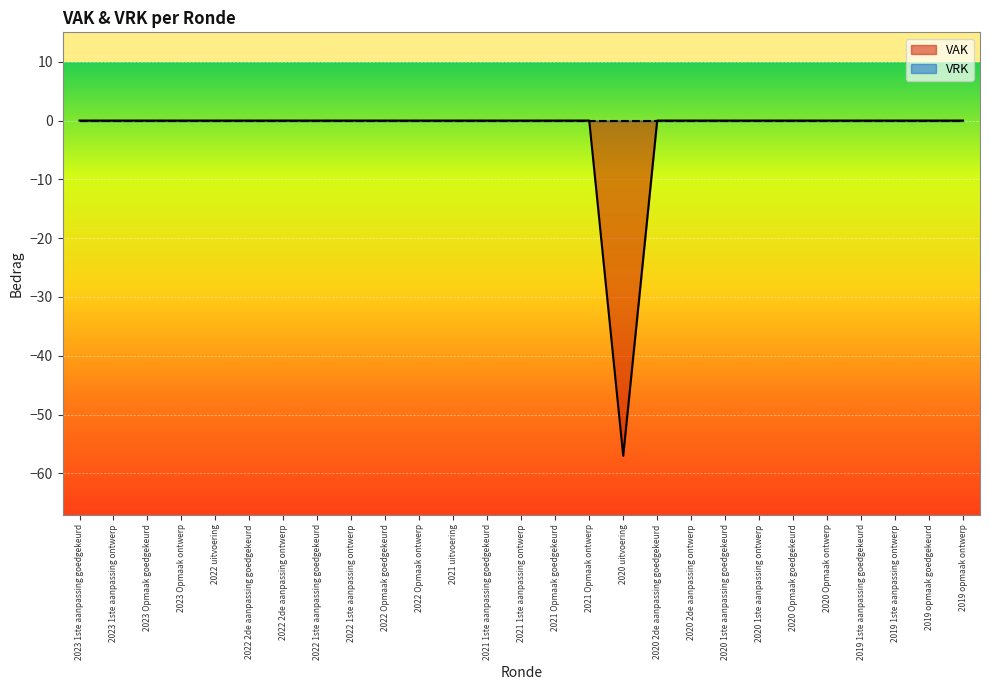

Is it true that the value at 2022 1ste aanpassing ontwerp is 0?

True